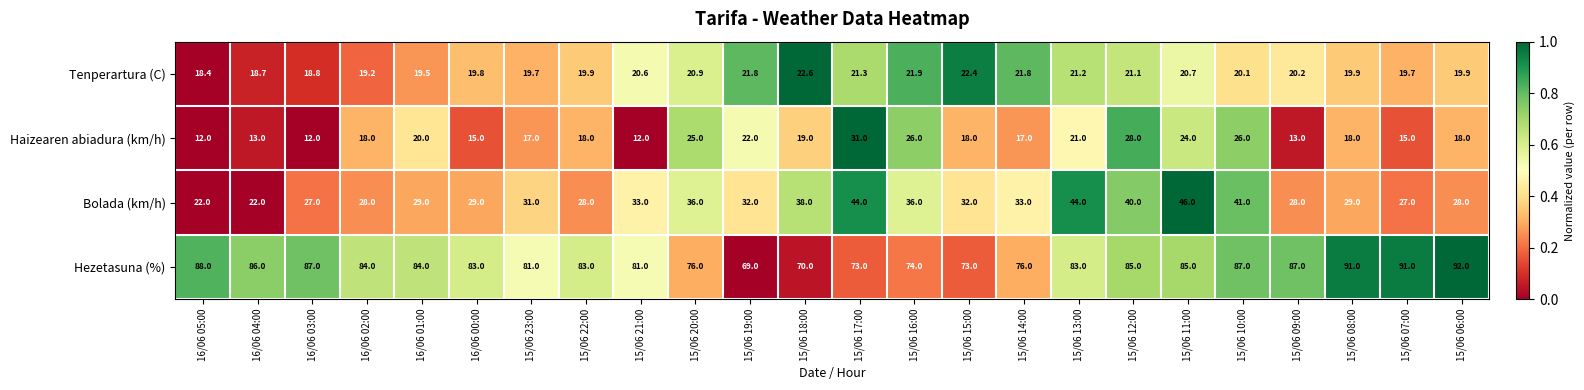

How many series are shown in this chart?

4